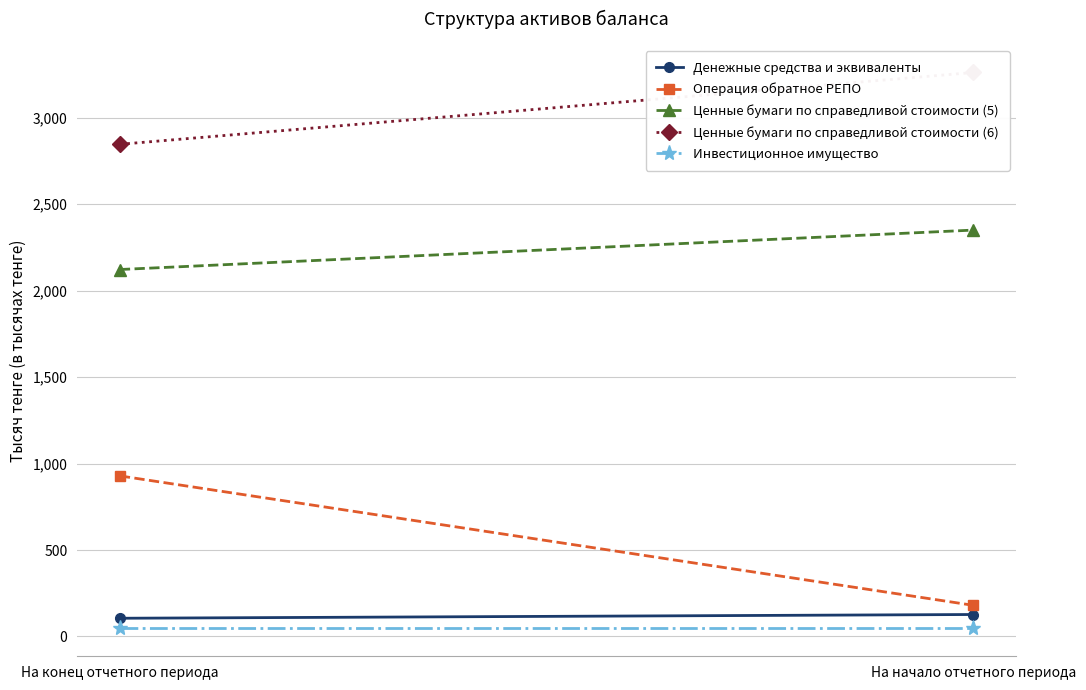

The Ценные бумаги по справедливой стоимости (6) series shows 1669208 at На начало отчетного периода. True or false?

False